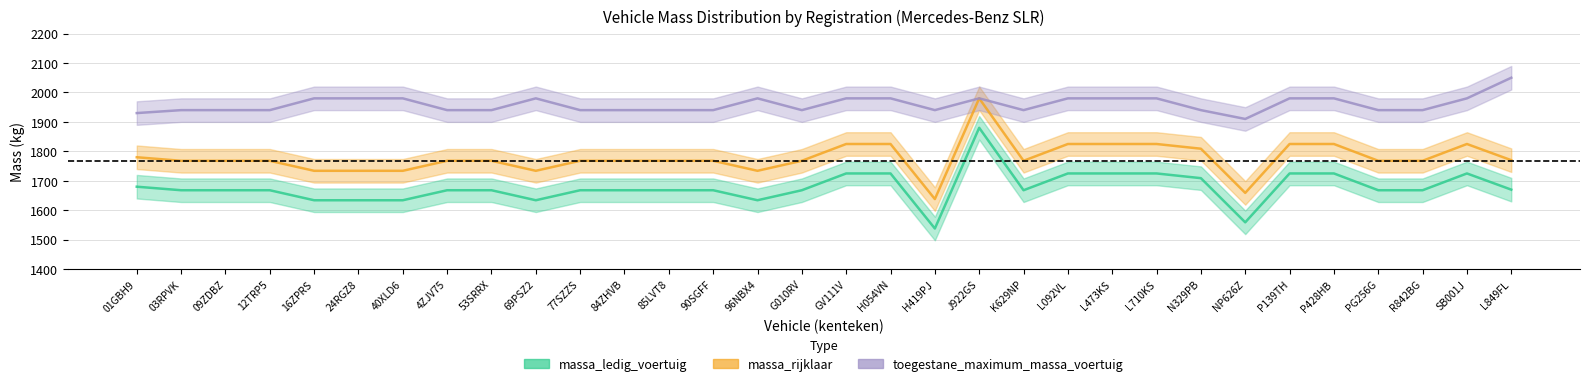

How many data points in massa_ledig_voertuig are less than 1668?

7